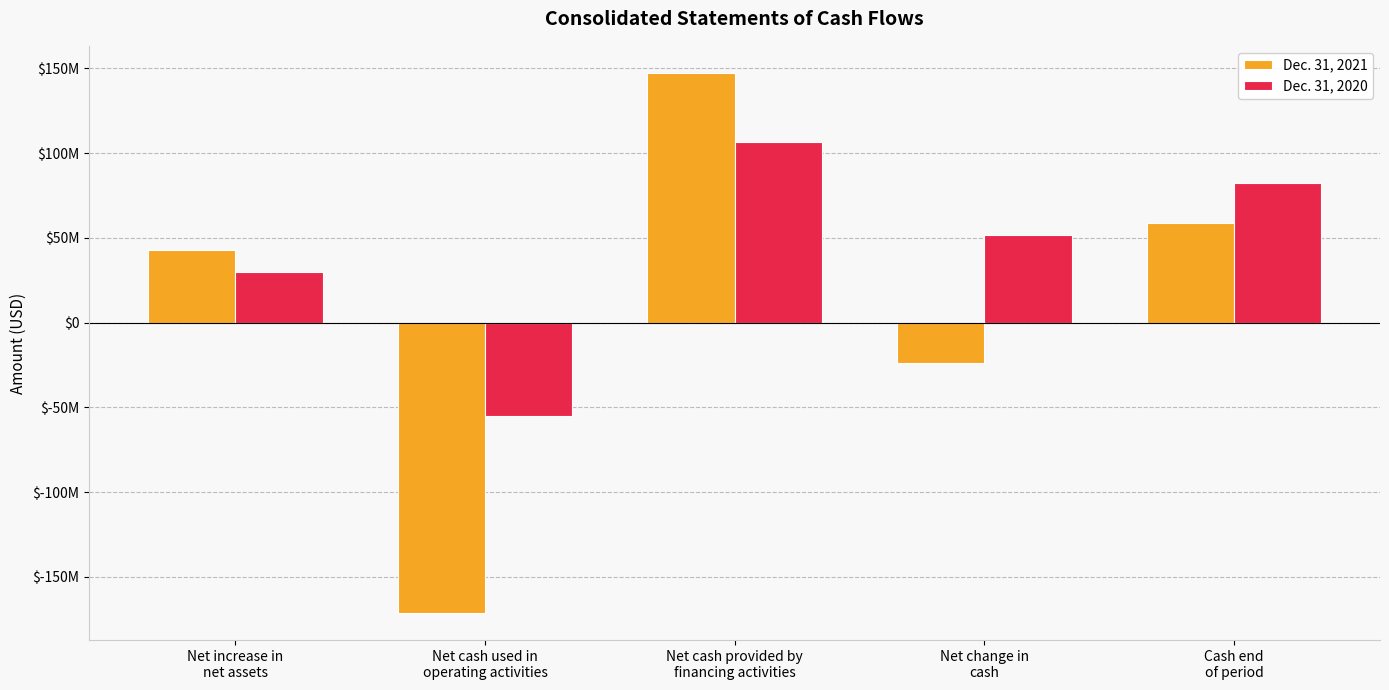

Reading left to right, list all the values displayed in this chart.

Dec. 31, 2021: 42985490	-171412974	147428971	-23984003	58704208
Dec. 31, 2020: 30046363	-55003211	106737417	51734206	82688211